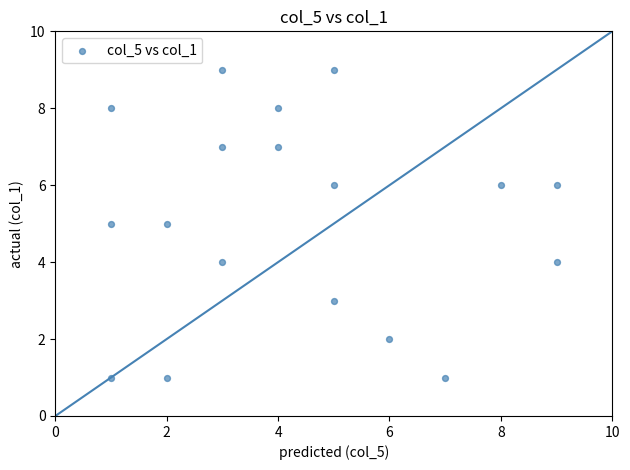

What is the range of Y values (max minus min)?

8